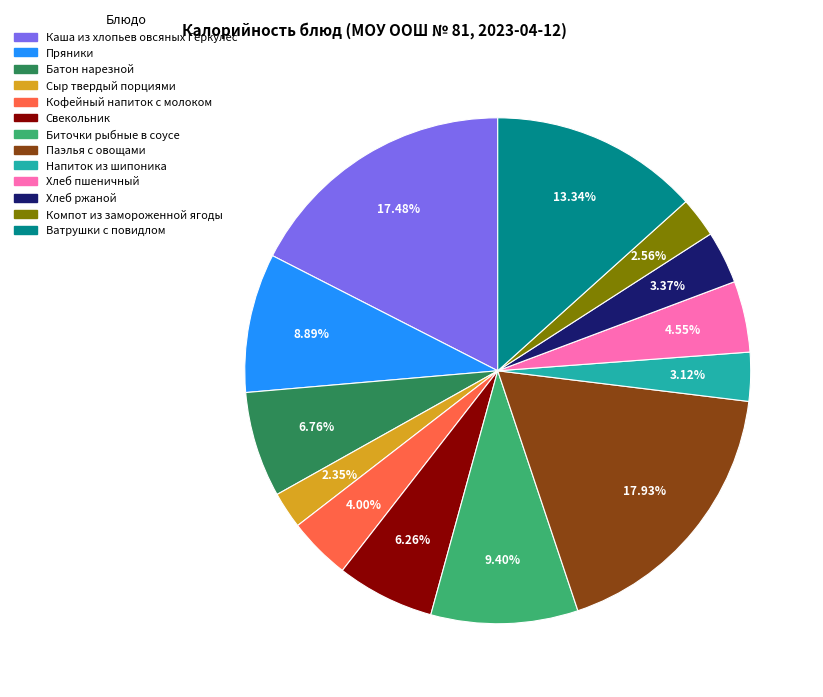

What percentage do Сыр твердый порциями and Компот из замороженной ягоды together represent?

4.9%